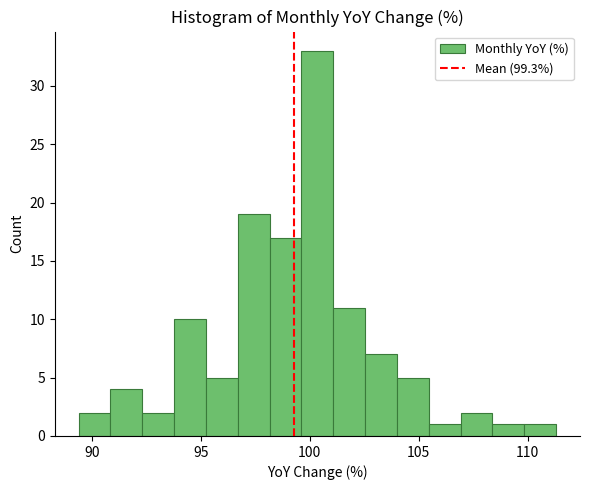

Around what value on the x-axis is the tallest bar? Give the approximate position of its centre, as read against the axis.

100.5